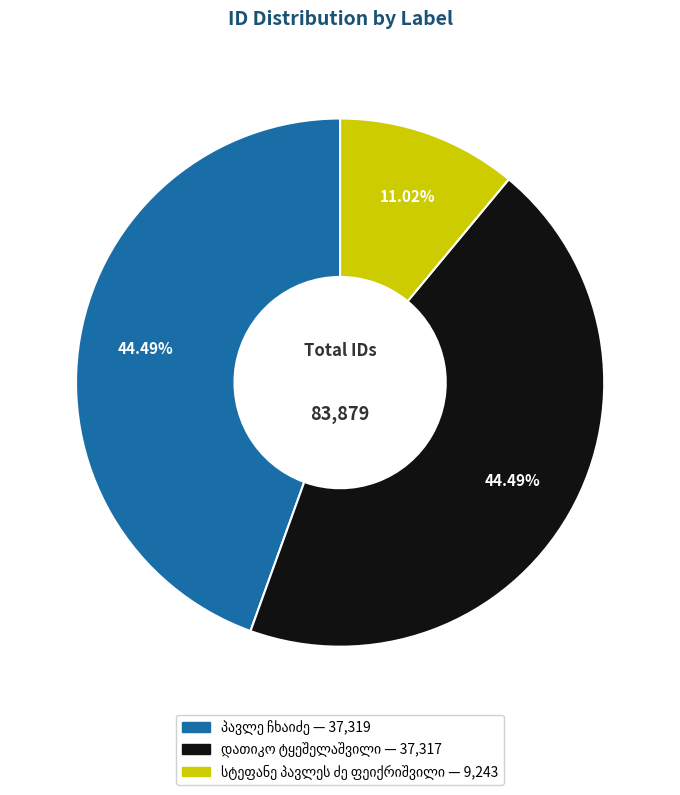

To the nearest percent, what is the average slice percentage?

33%